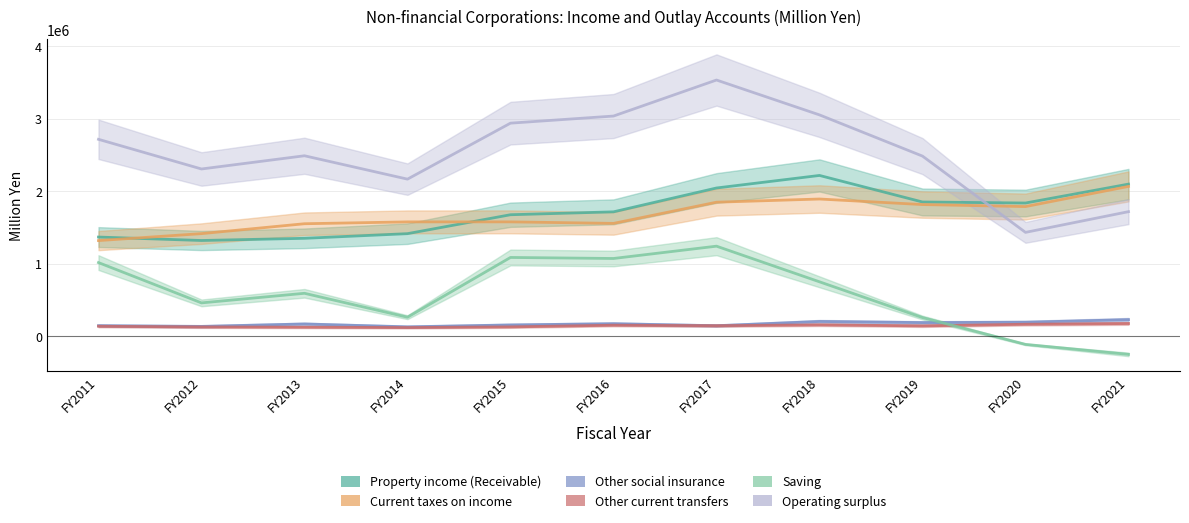

At which label is Property income (Receivable) closest to 1768782?

FY2016